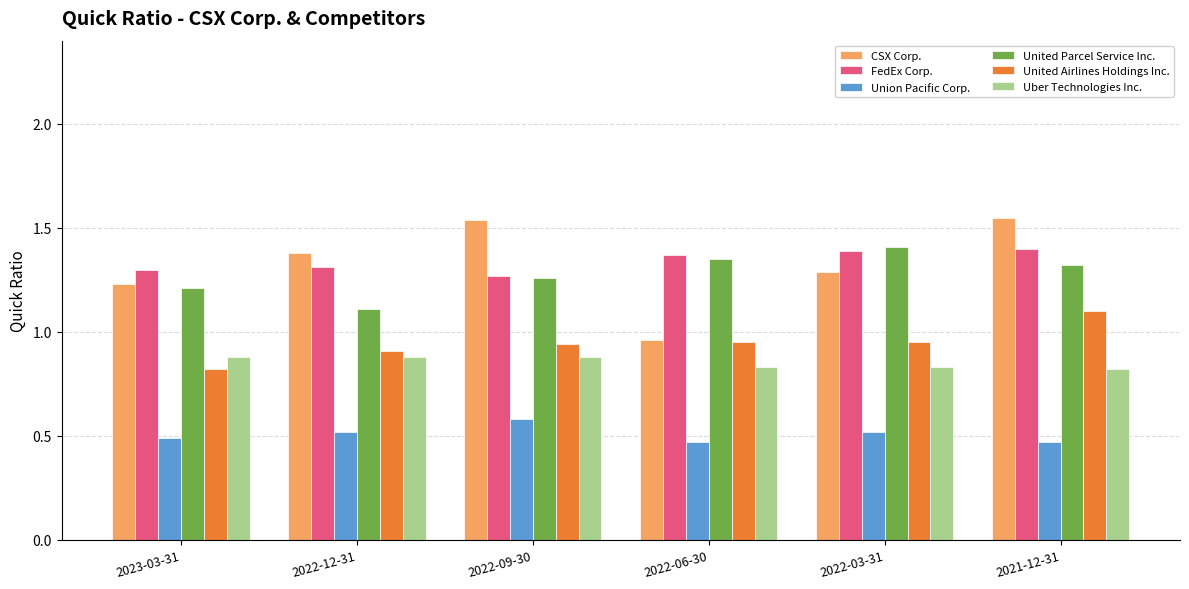

Which series has the widest spread of values?

CSX Corp.